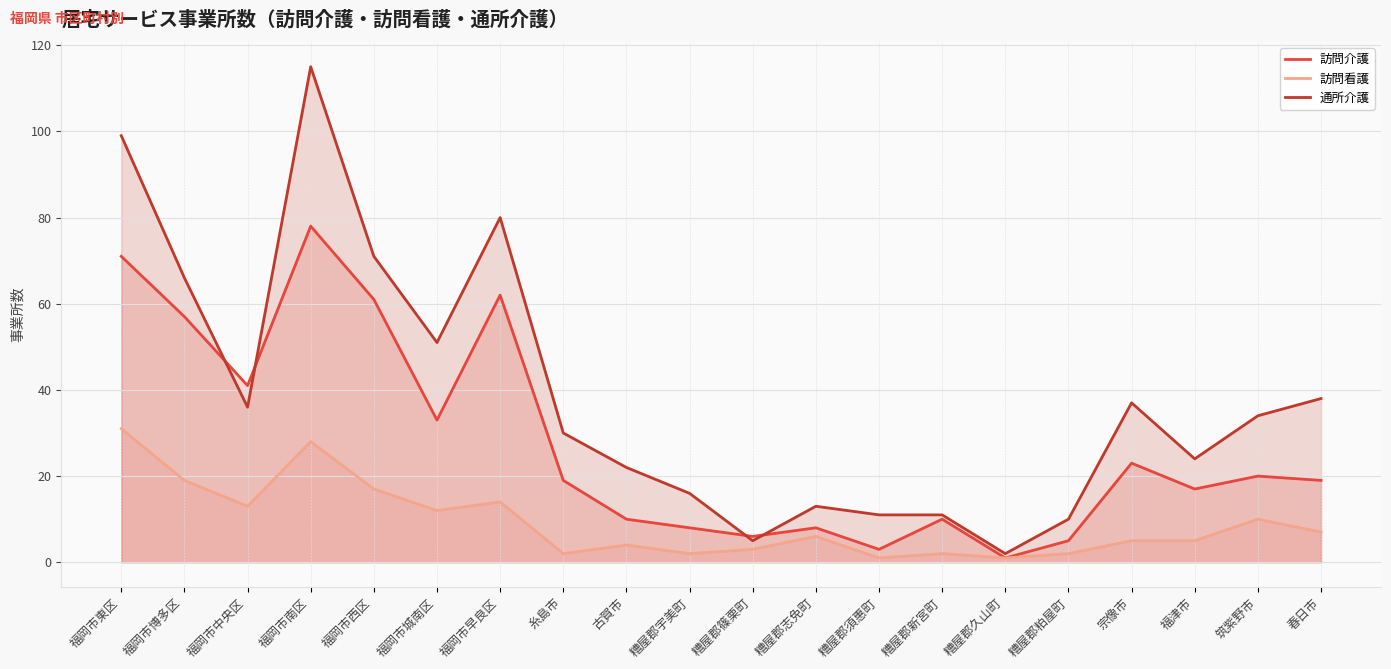

True or false: 通所介護 has a value of 63 at 春日市.

False